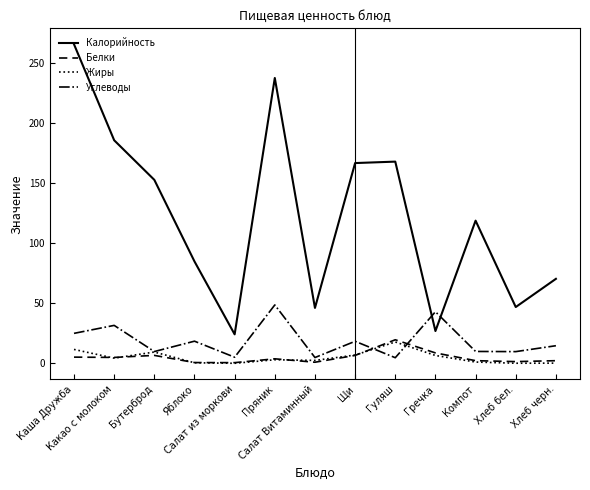

What is the total value across all series at Бутерброд?

179.1